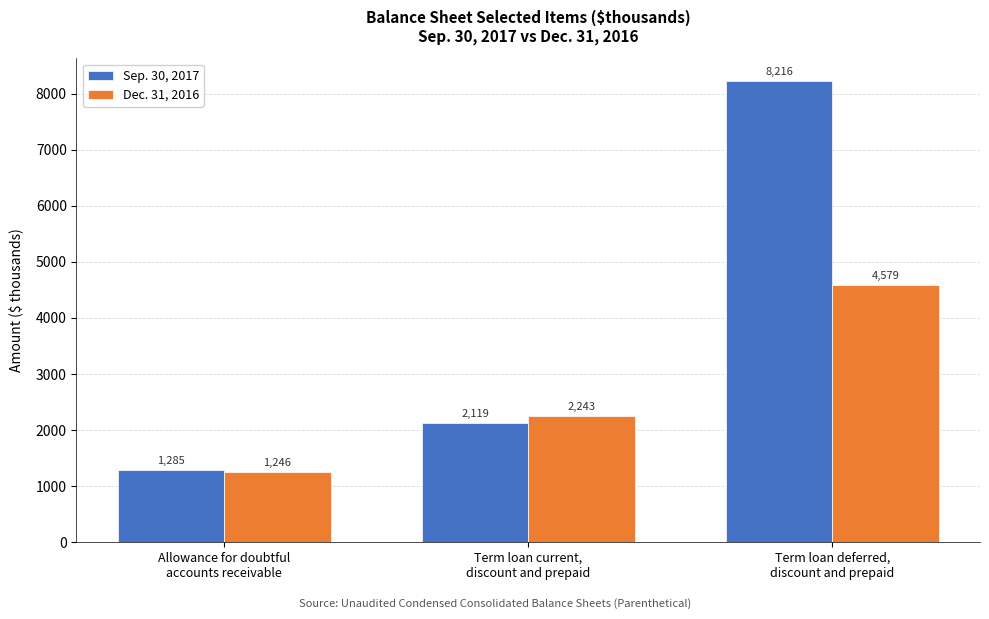

At how many categories does at least one series exceed 3348?

1